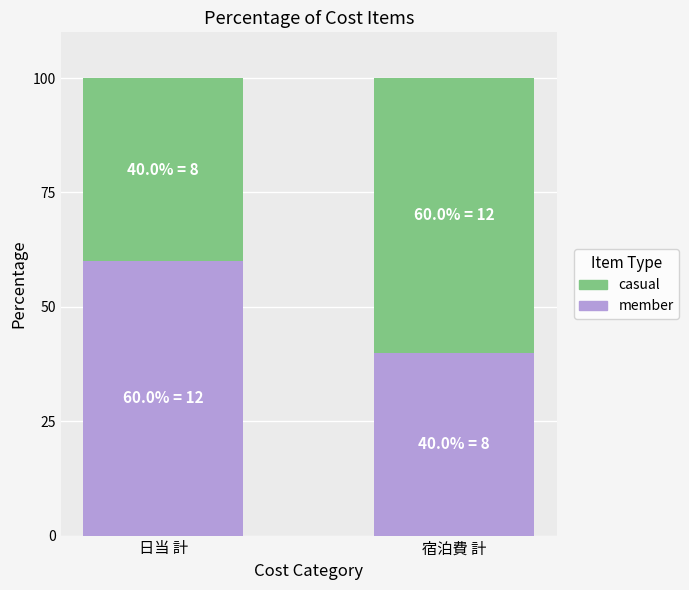

What is the total value across all series at 宿泊費 計?

100